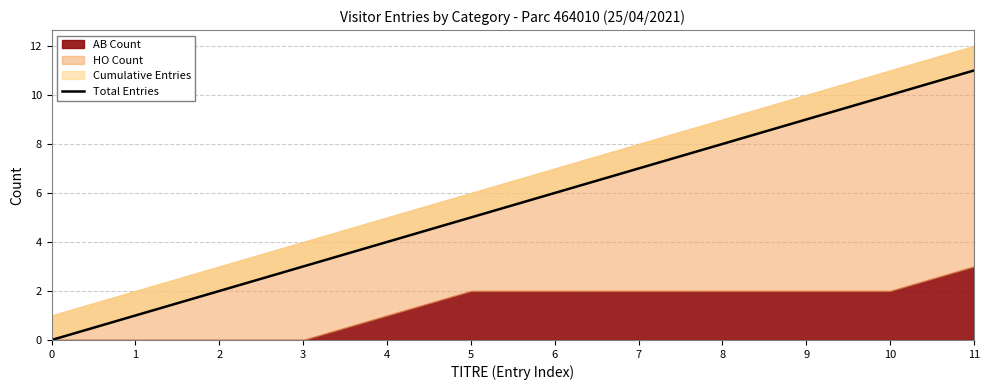

What is the sum of all values?

66